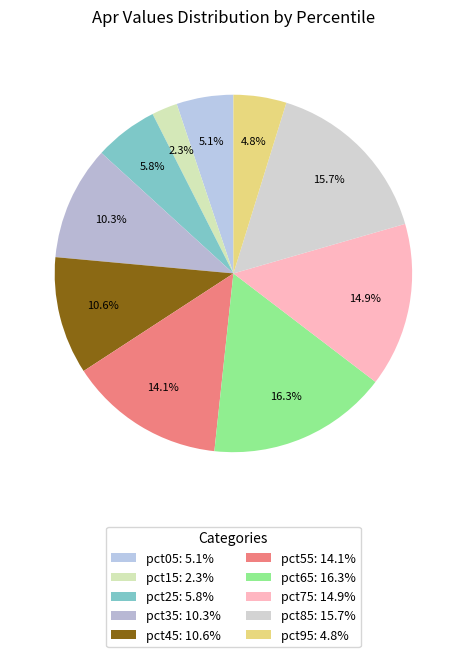

Combined, do pct85 and pct15 account for over 50%?

No